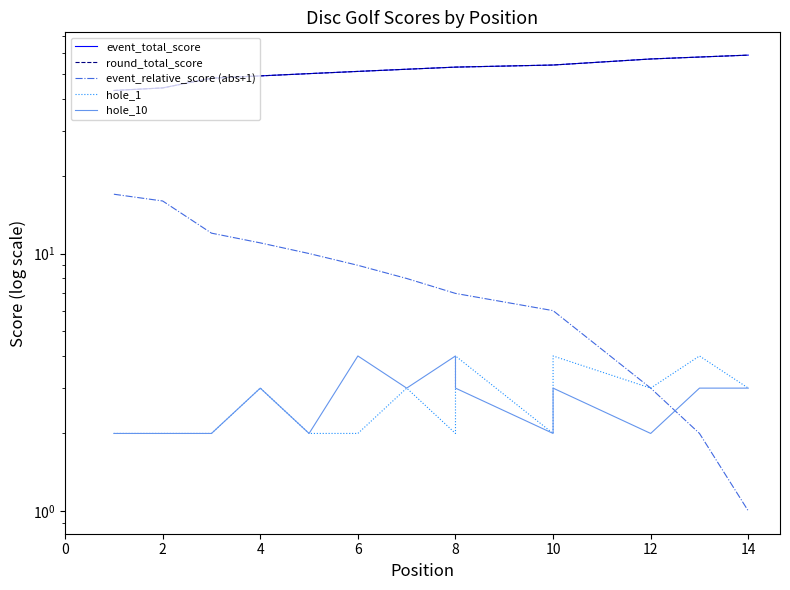

What is the sum of the event_total_score values at 12 and 2?

101